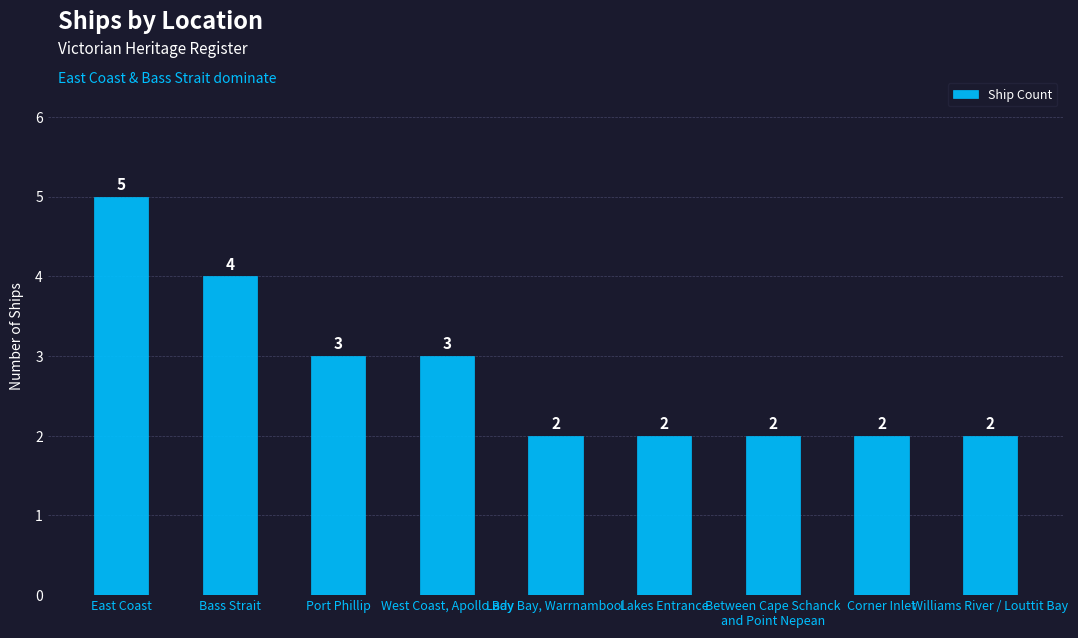

Reading right to left, extract all data points from this chart.

Williams River / Louttit Bay=2	Corner Inlet=2	Between Cape Schanck
and Point Nepean=2	Lakes Entrance=2	Lady Bay, Warrnambool=2	West Coast, Apollo Bay=3	Port Phillip=3	Bass Strait=4	East Coast=5